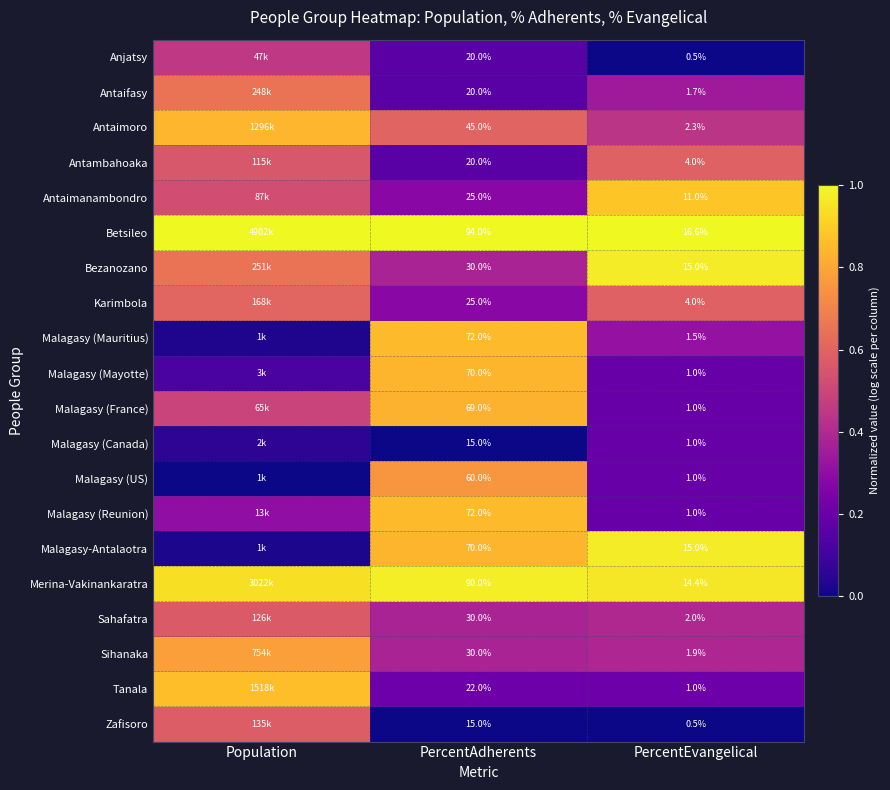

The Tanala series shows 0.2 at PercentAdherents. True or false?

True